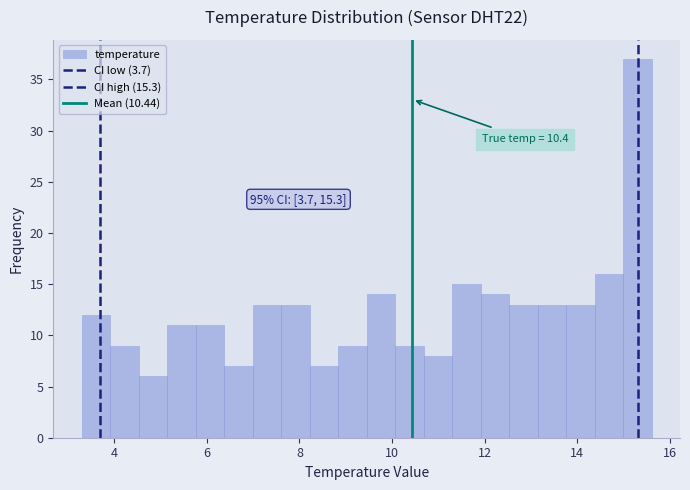

Around what value on the x-axis is the tallest bar? Give the approximate position of its centre, as read against the axis.

15.2